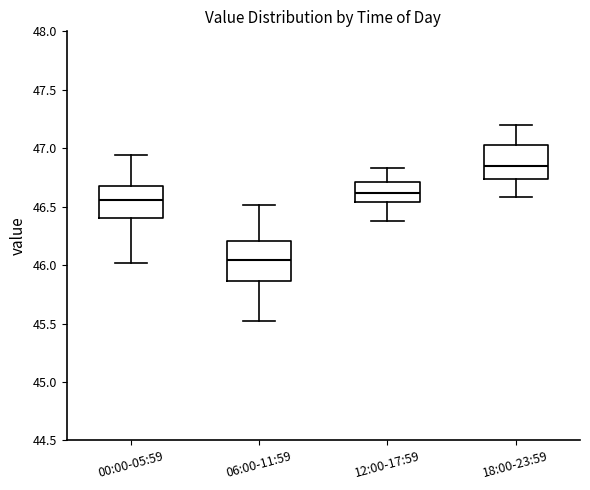

Which box's median line is the highest?

18:00-23:59